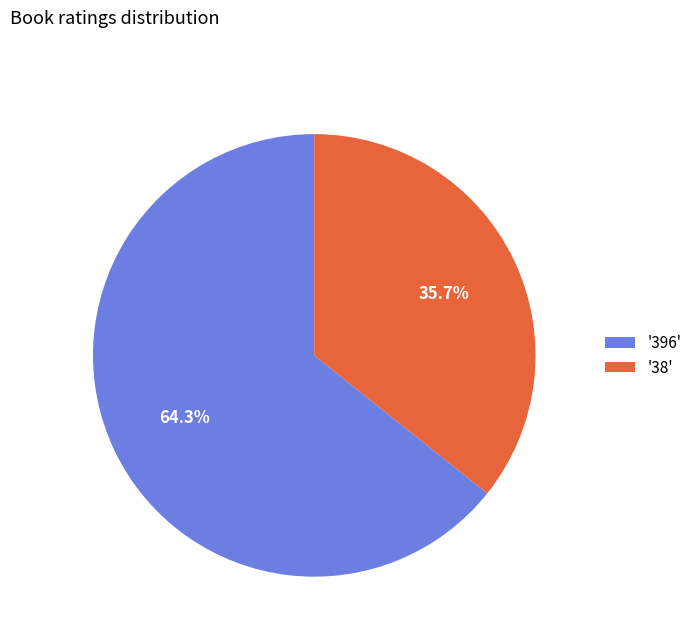

Which category accounts for the majority?

'396'